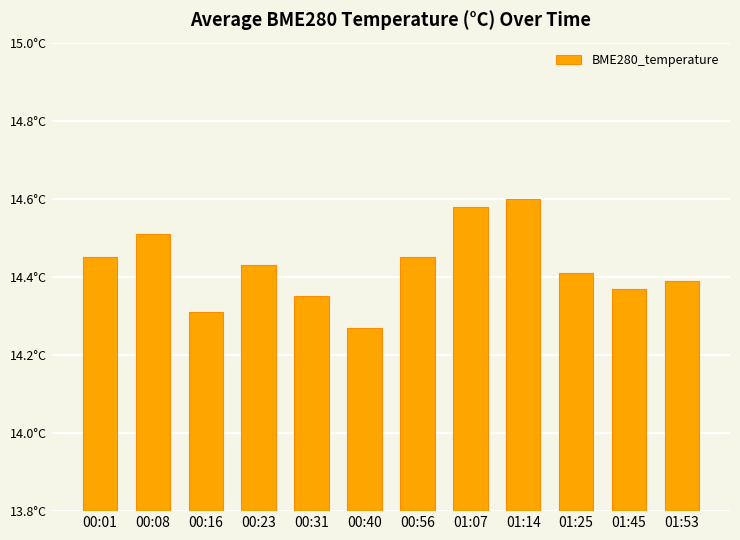

Approximately how many times larger is the value at 01:14 compared to 00:01?

1.0